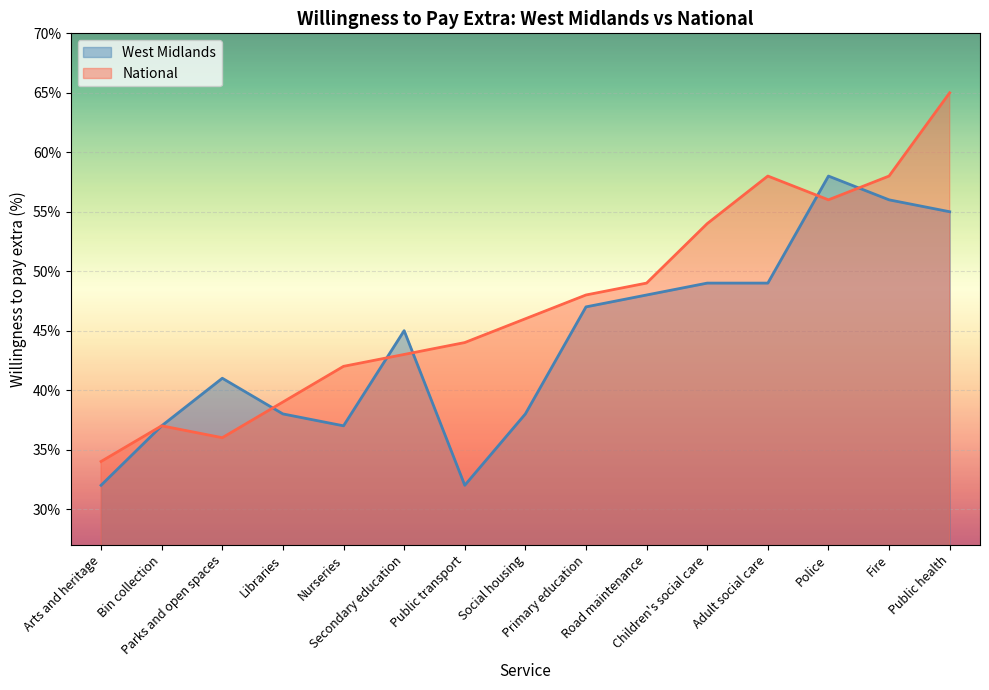

How many series are shown in this chart?

2